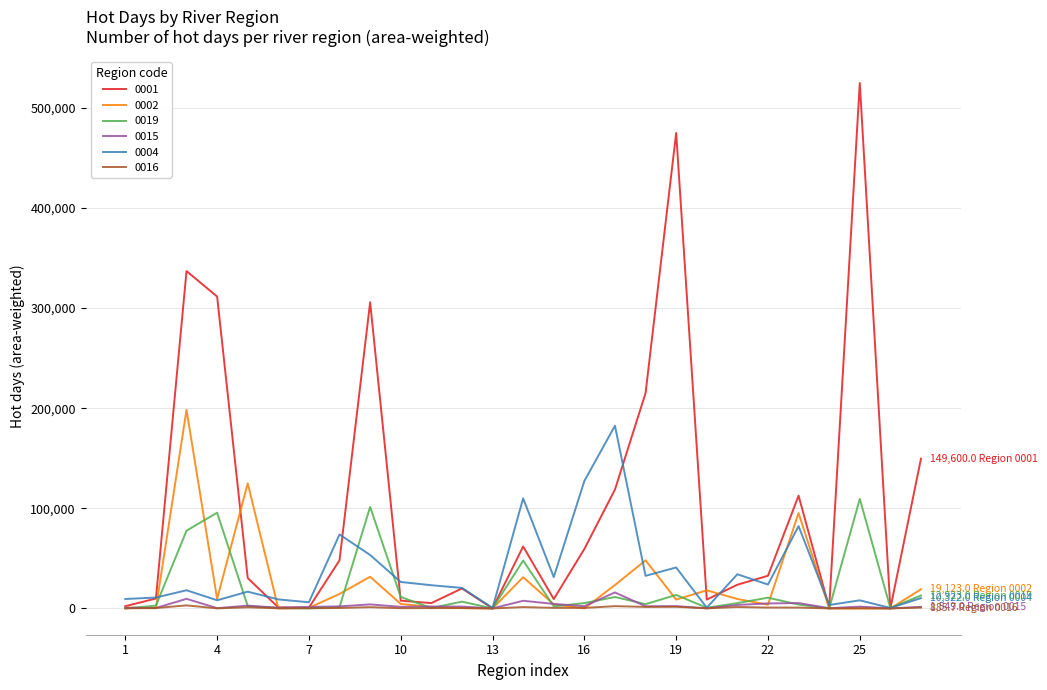

What is the average value of the 0016 series?

750.0